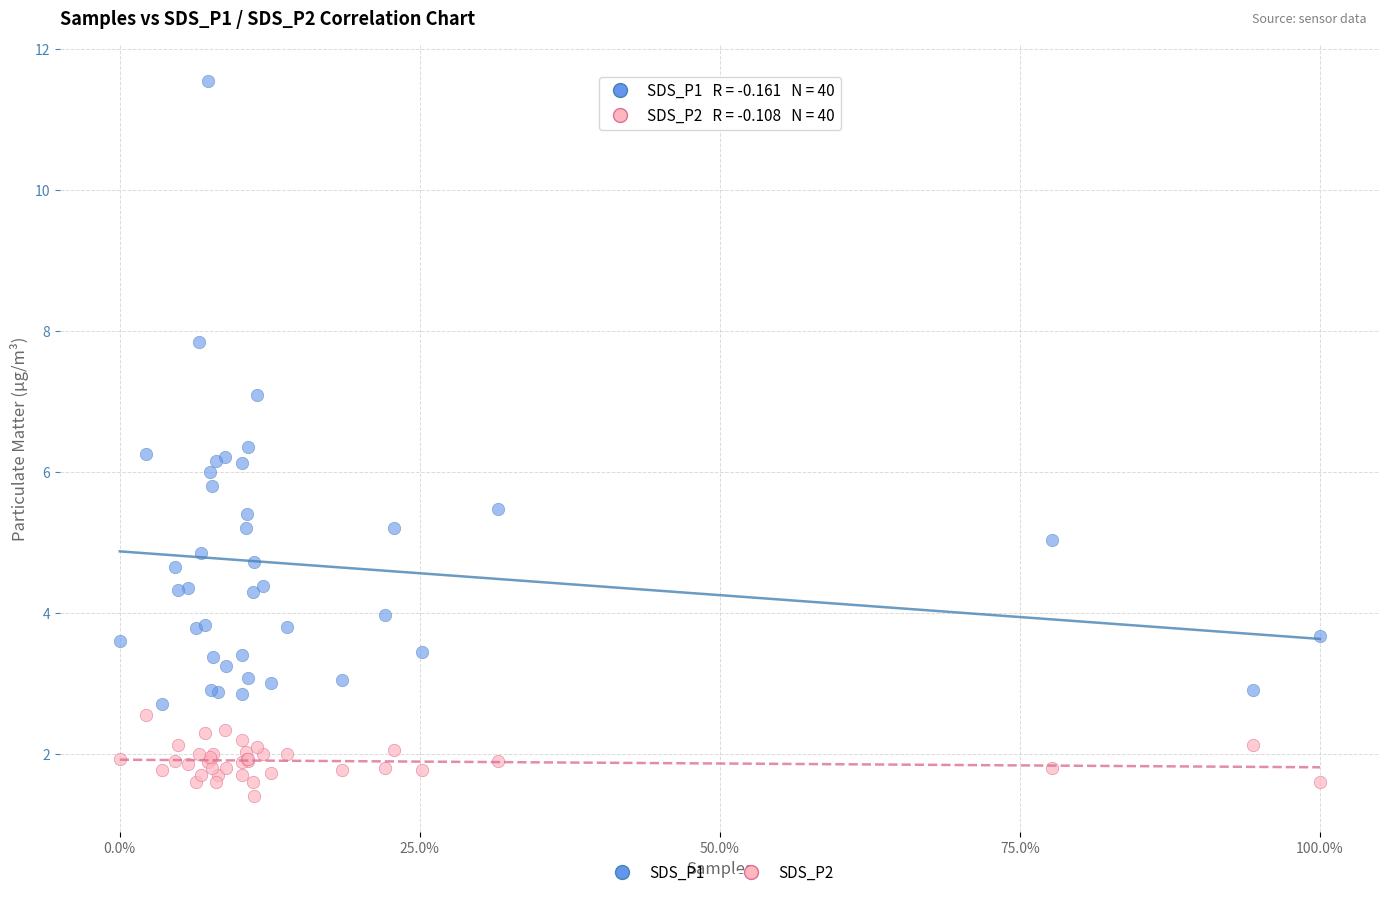

Which series contains the highest Y value?

SDS_P1